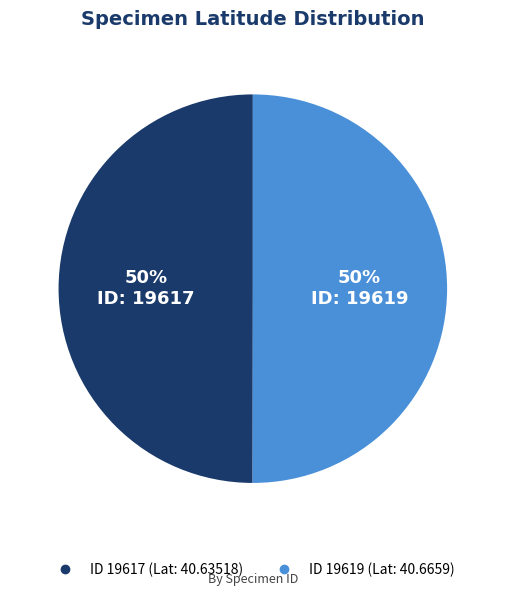

How many segments does this pie chart have?

2